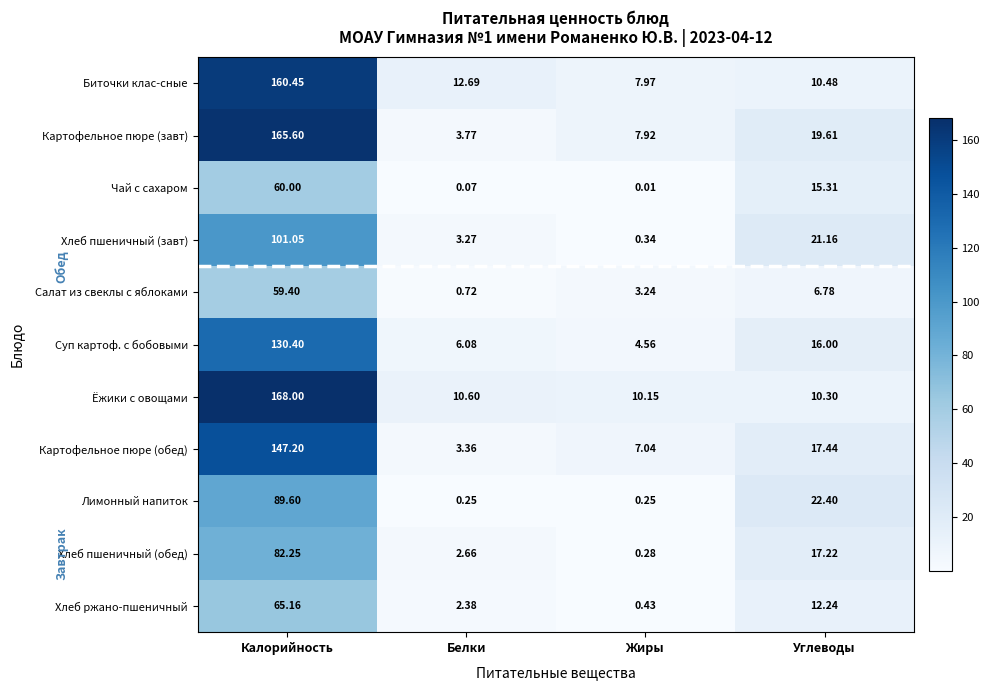

At Белки, list the series in order from largest to smallest.

Биточки клас-сные, Ёжики с овощами, Суп картоф. с бобовыми, Картофельное пюре (завт), Картофельное пюре (обед), Хлеб пшеничный (завт), Хлеб пшеничный (обед), Хлеб ржано-пшеничный, Салат из свеклы с яблоками, Лимонный напиток, Чай с сахаром